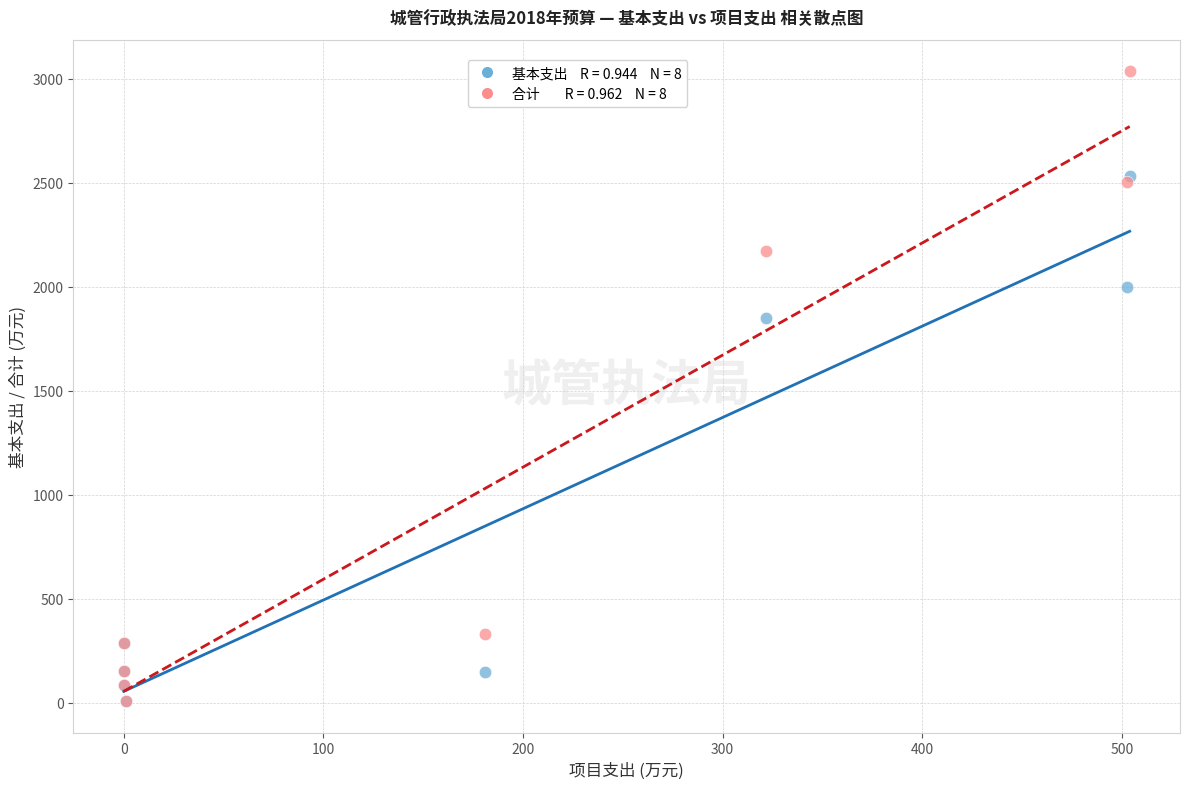

Across all series, what Y value is closest to 1521?

1850.9